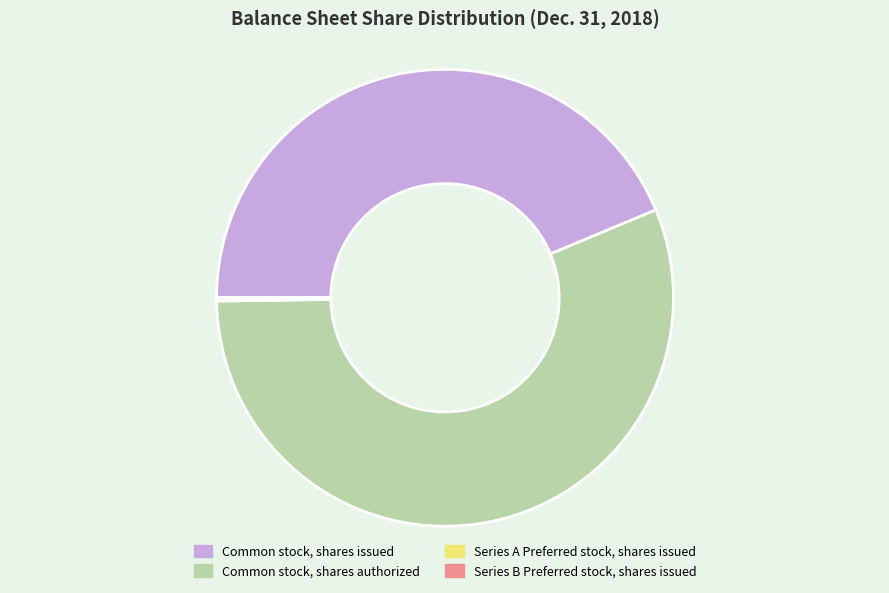

Combined, do Common stock, shares issued and Common stock, shares authorized account for over 50%?

Yes